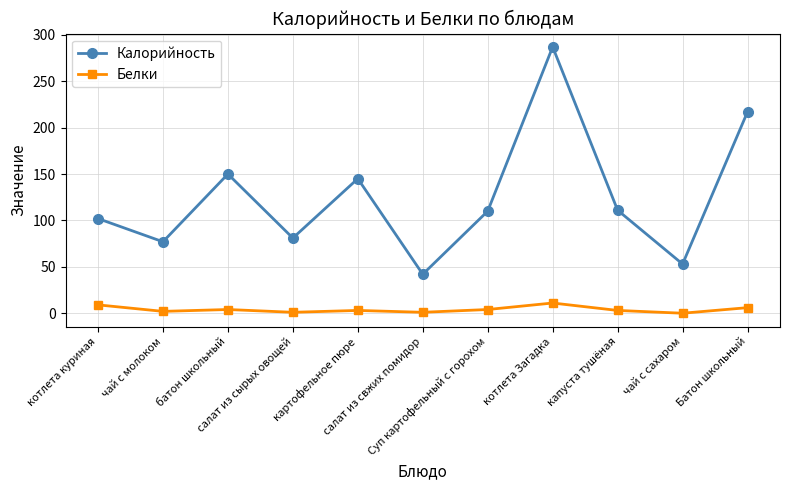

Rank the series by their maximum value, from highest to lowest.

Калорийность, Белки